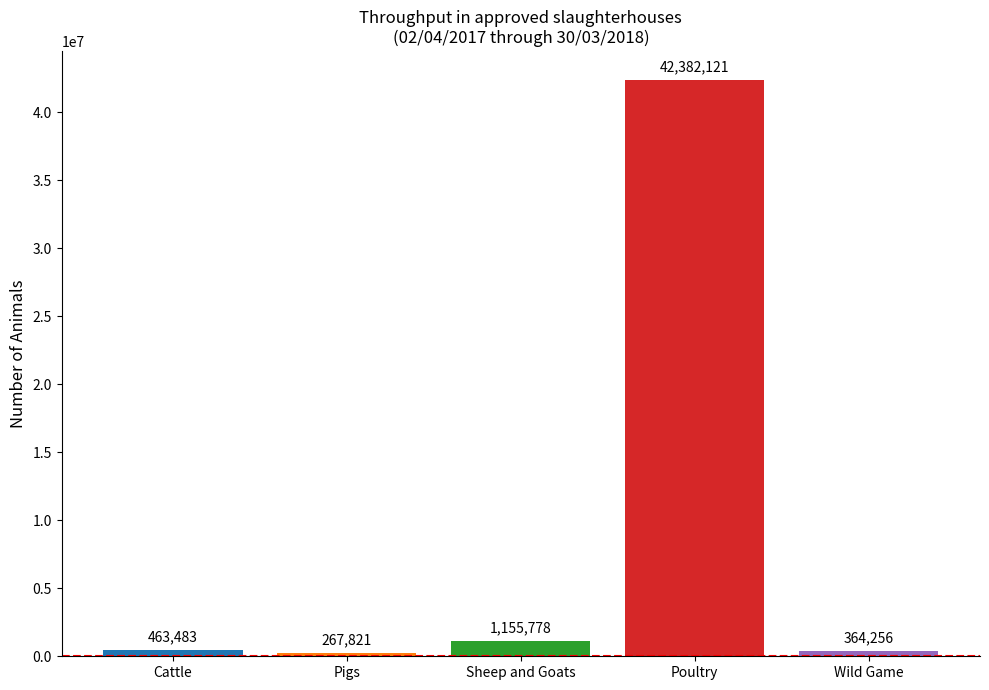

What is the difference between the maximum and minimum values?

42114300